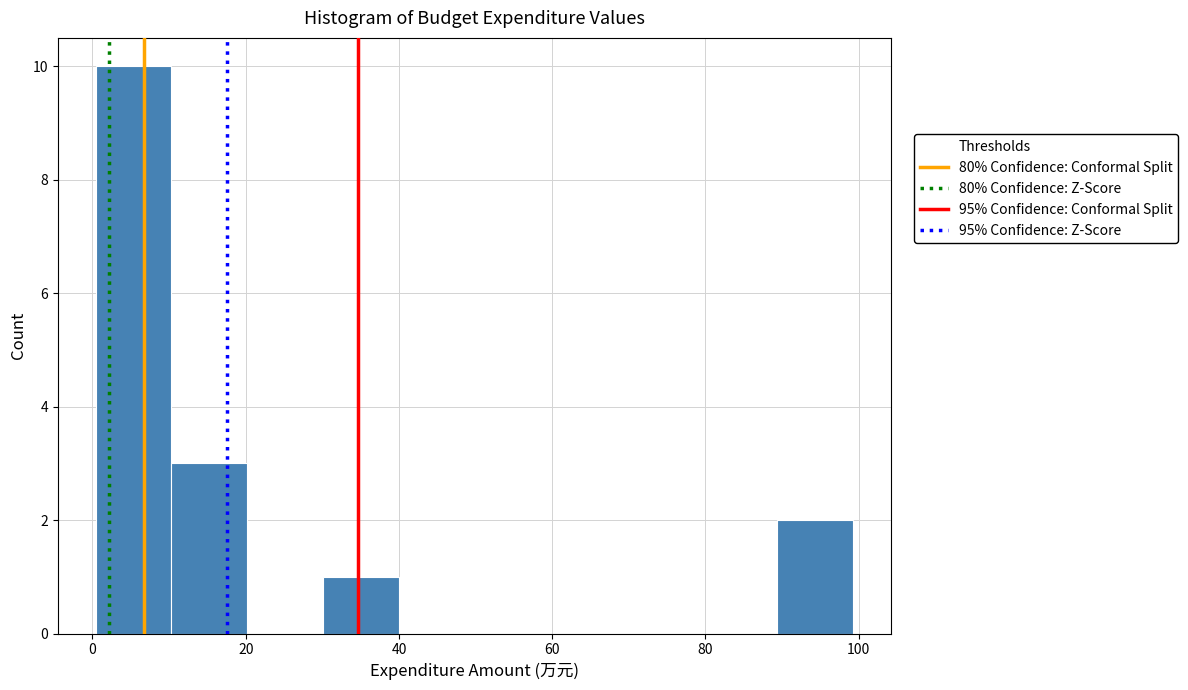

Reading left to right, list every bar in this chart as the range it spans on the x-axis followed by its height. Neither the bar edges nor the heights are printed on the chart, so give them approximately, as read against the axes.

0 to 10: 10
10 to 20: 3
20 to 30: 0
30 to 40: 1
40 to 50: 0
50 to 60: 0
60 to 70: 0
70 to 80: 0
80 to 90: 0
90 to 100: 2